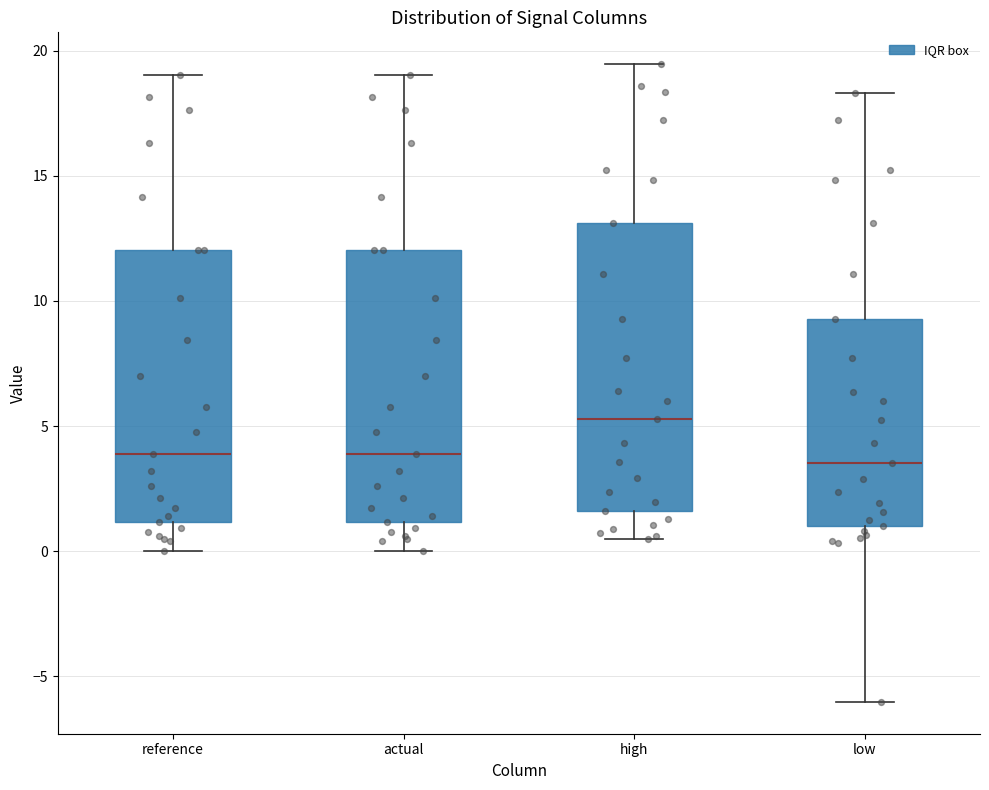

Reading left to right, transcribe this box plot: for each box, give where its median line is, the range the box spans, and where its two whiskers end, as read against the y-axis. The values are not printed on the chart, so give them approximately, as read against the axis.

reference: median 4.0, box 1.0 to 12.0, whiskers 0.0 to 19.0
actual: median 4.0, box 1.0 to 12.0, whiskers 0.0 to 19.0
high: median 5.5, box 1.5 to 13.0, whiskers 0.5 to 19.5
low: median 3.5, box 1.0 to 9.5, whiskers -6.0 to 18.5